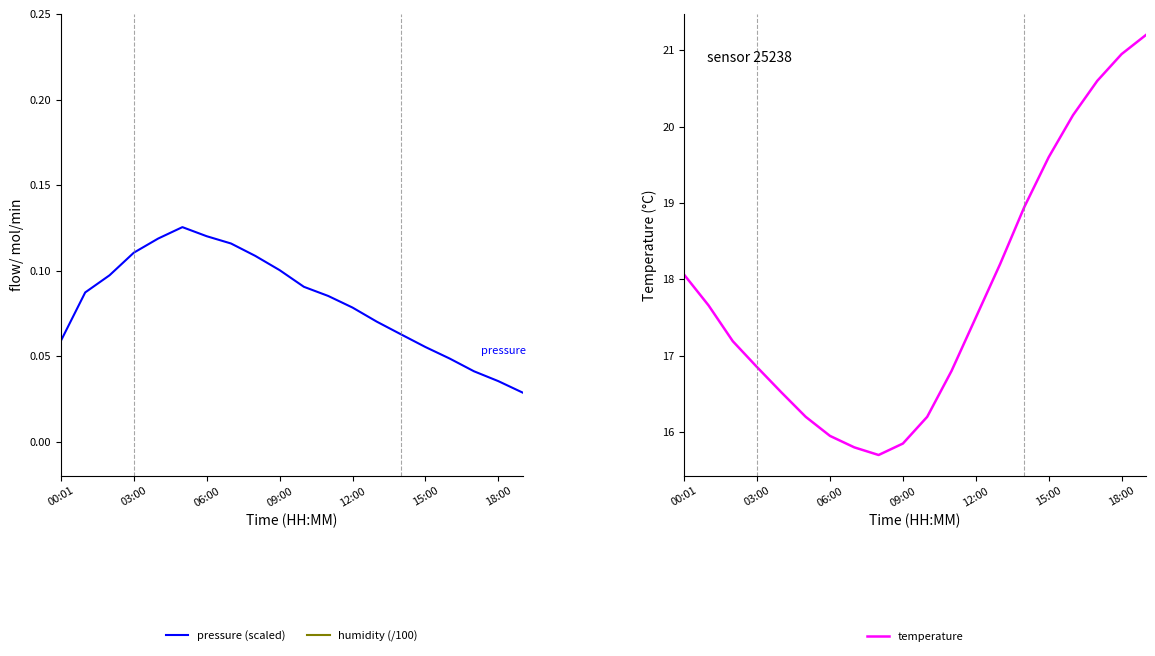

At which label is temperature closest to 18?

00:01